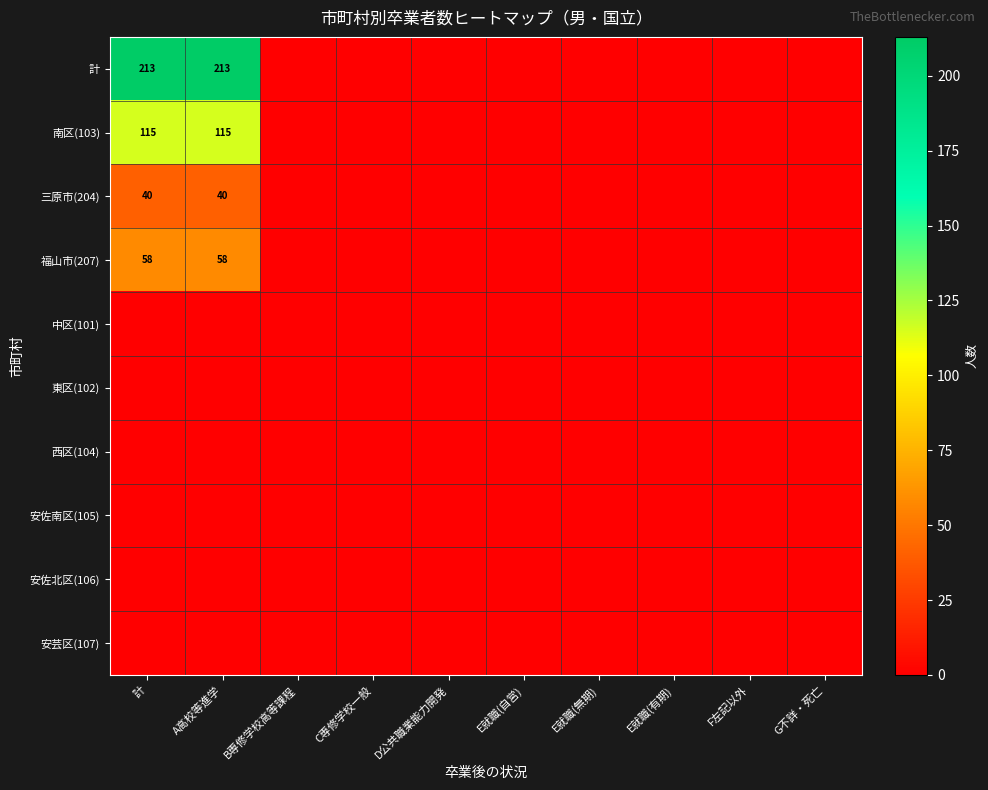

Is the value of 安芸区(107) at G不詳・死亡 greater than the value of 安佐南区(105) at B専修学校高等課程?

No